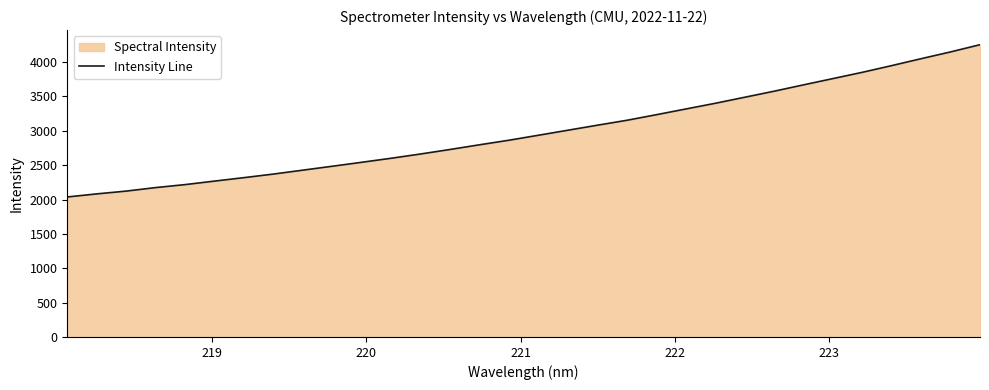

What is the maximum value shown in the chart?

4253.1